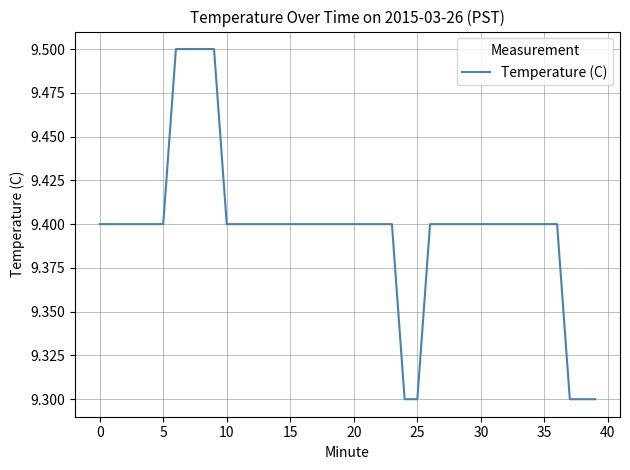

What is the minimum value shown in the chart?

9.3